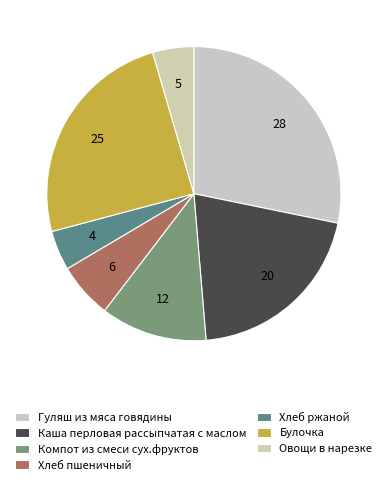

Which slice is the largest?

Гуляш из мяса говядины